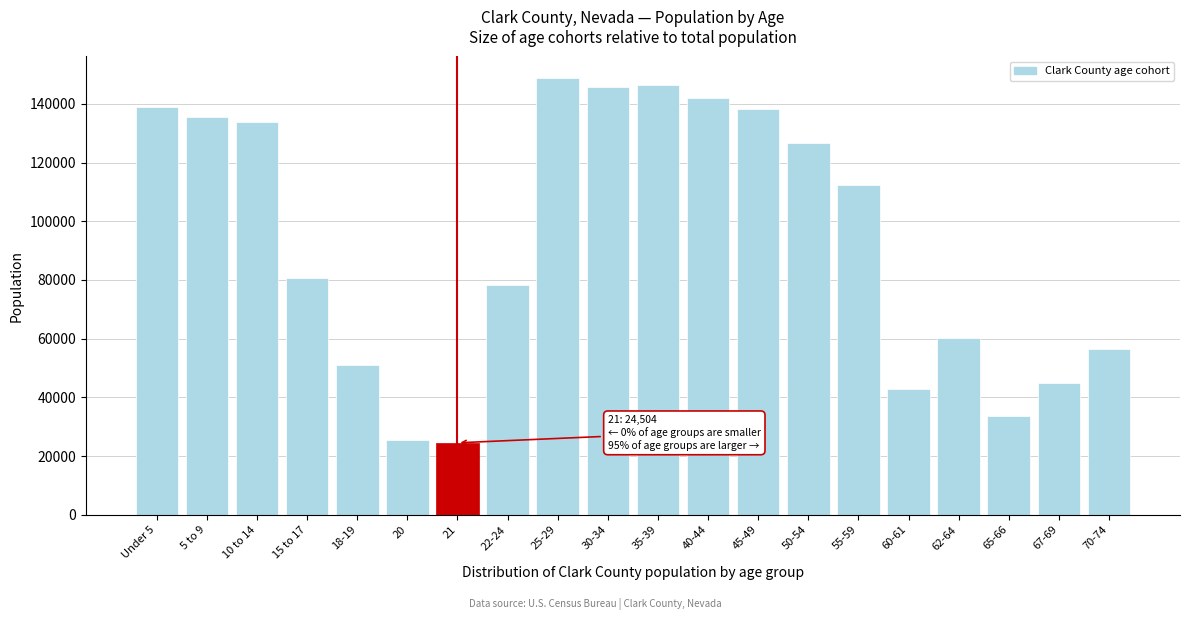

Reading right to left, transcribe all the data shown in this chart.

70-74=56387	67-69=44911	65-66=33605	62-64=60250	60-61=42710	55-59=112302	50-54=126532	45-49=138281	40-44=142010	35-39=146476	30-34=145831	25-29=148694	22-24=78432	21=24504	20=25309	18-19=50875	15 to 17=80565	10 to 14=133660	5 to 9=135411	Under 5=138982